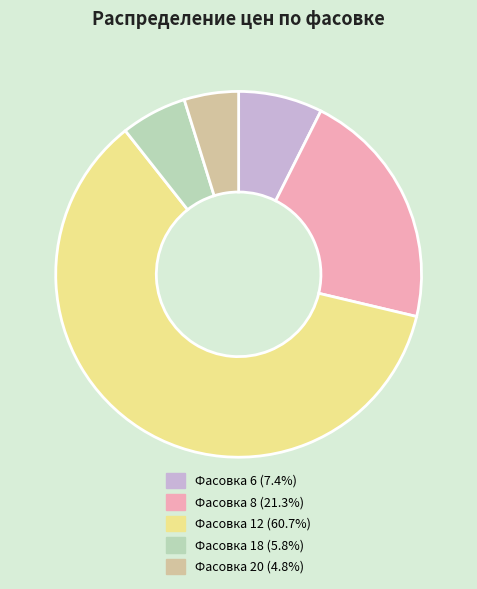

Does any single category account for the majority?

Yes